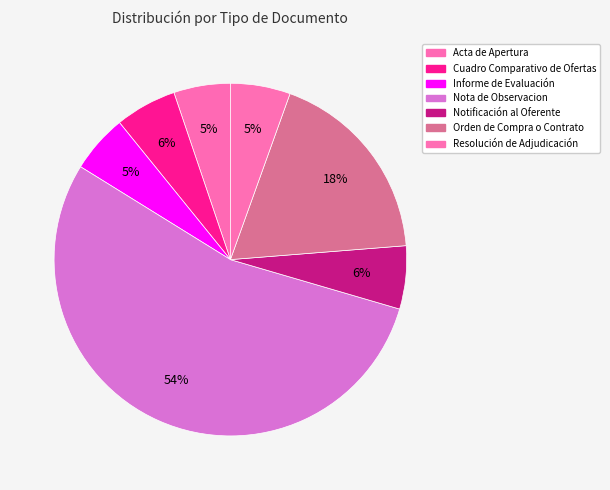

Is the sum of Nota de Observacion and Cuadro Comparativo de Ofertas greater than half?

Yes